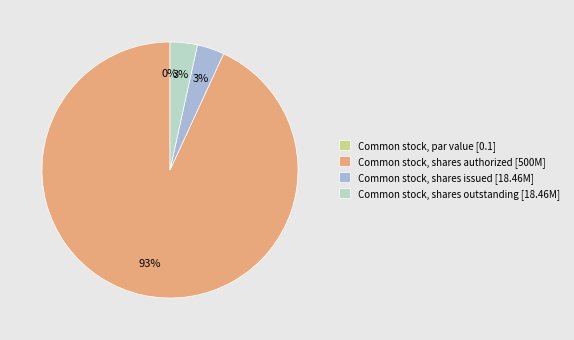

What portion of the pie excludes Common stock, shares outstanding?

96.6%